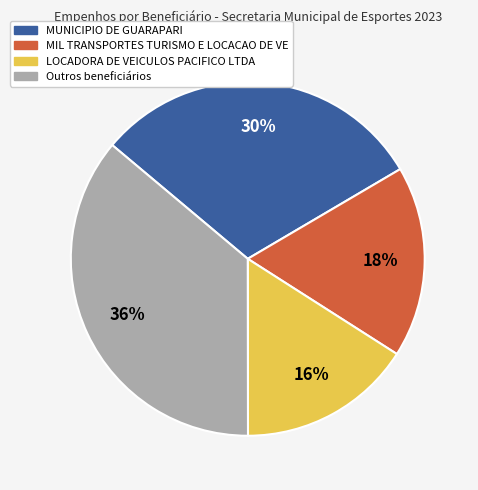

To the nearest percent, what is the difference between the largest and smallest slice percentages?

20%